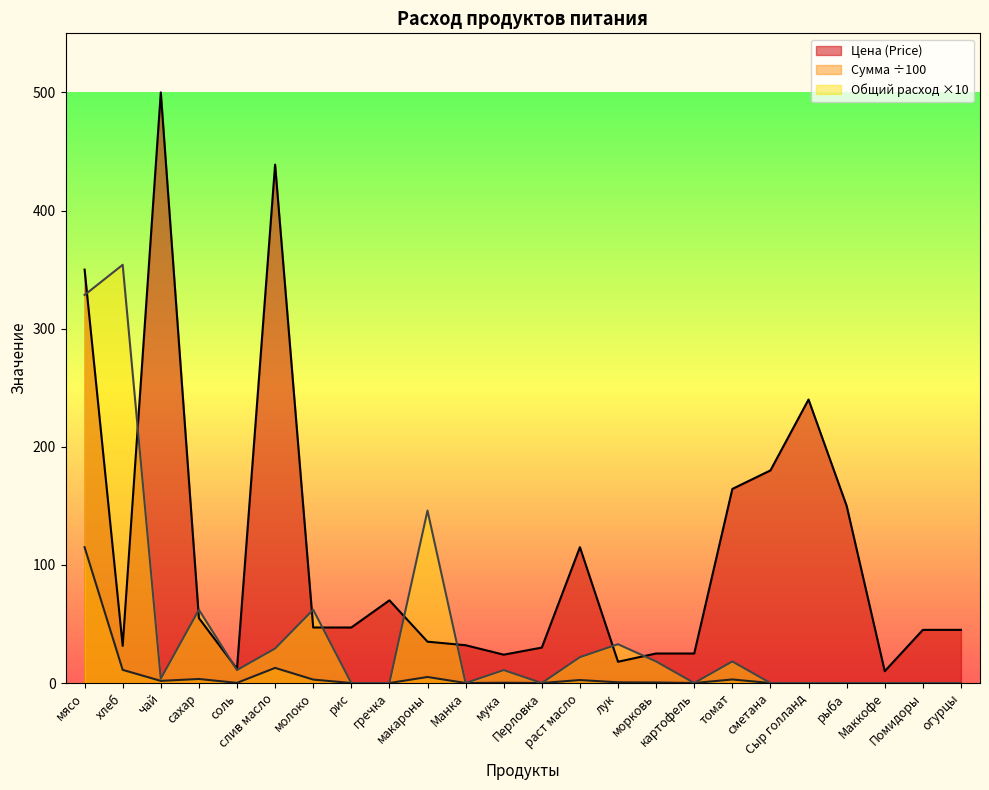

True or false: Сумма (Sum) and Цена (Price) cross at least once.

False